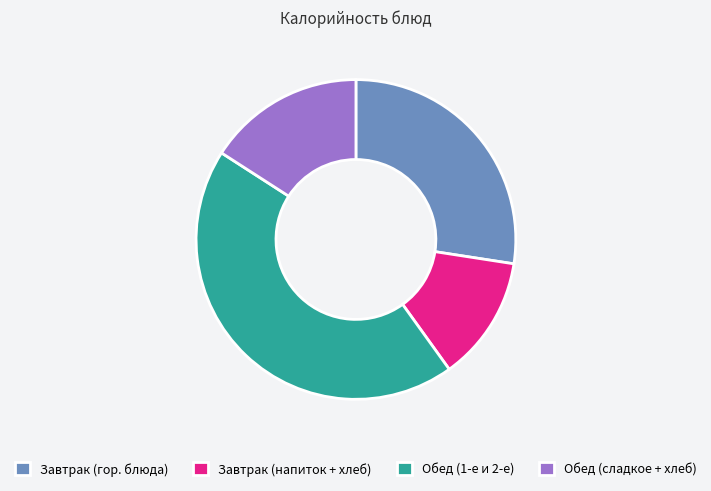

What is the smallest slice in the pie chart?

Завтрак (напиток + хлеб)